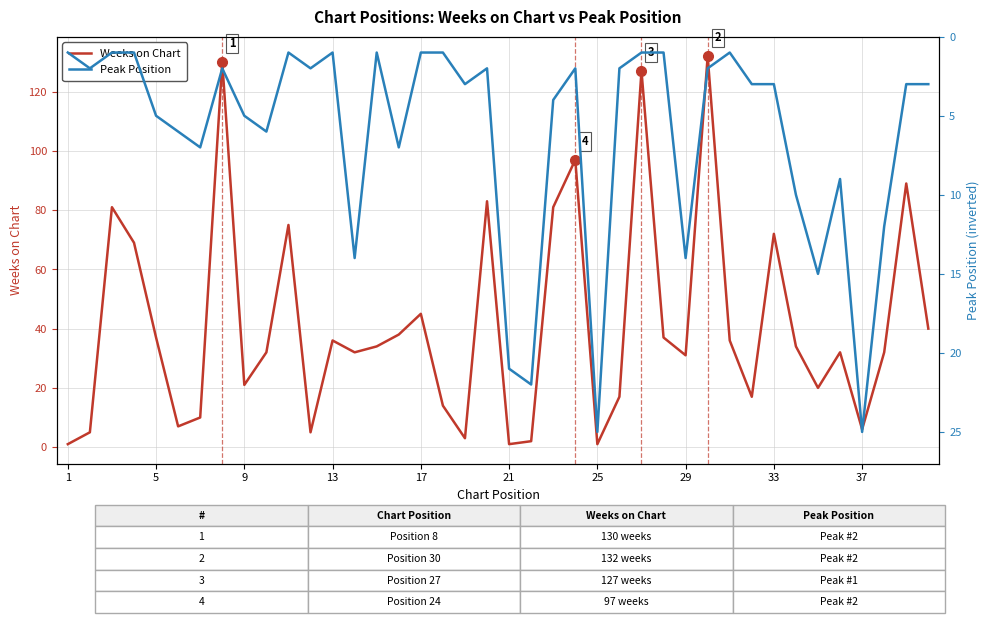

True or false: Peak Position has a value of 4 at 29.

False